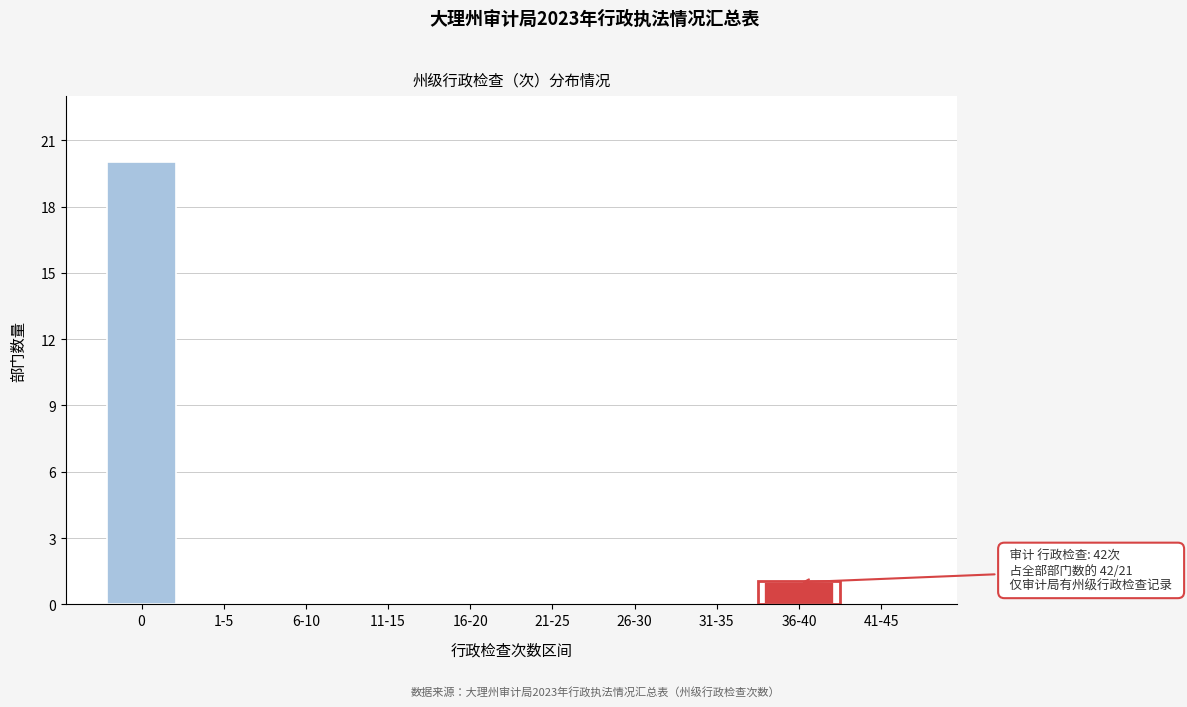

Reading right to left, list all the values displayed in this chart.

41-45=0	36-40=1	31-35=0	26-30=0	21-25=0	16-20=0	11-15=0	6-10=0	1-5=0	0=20